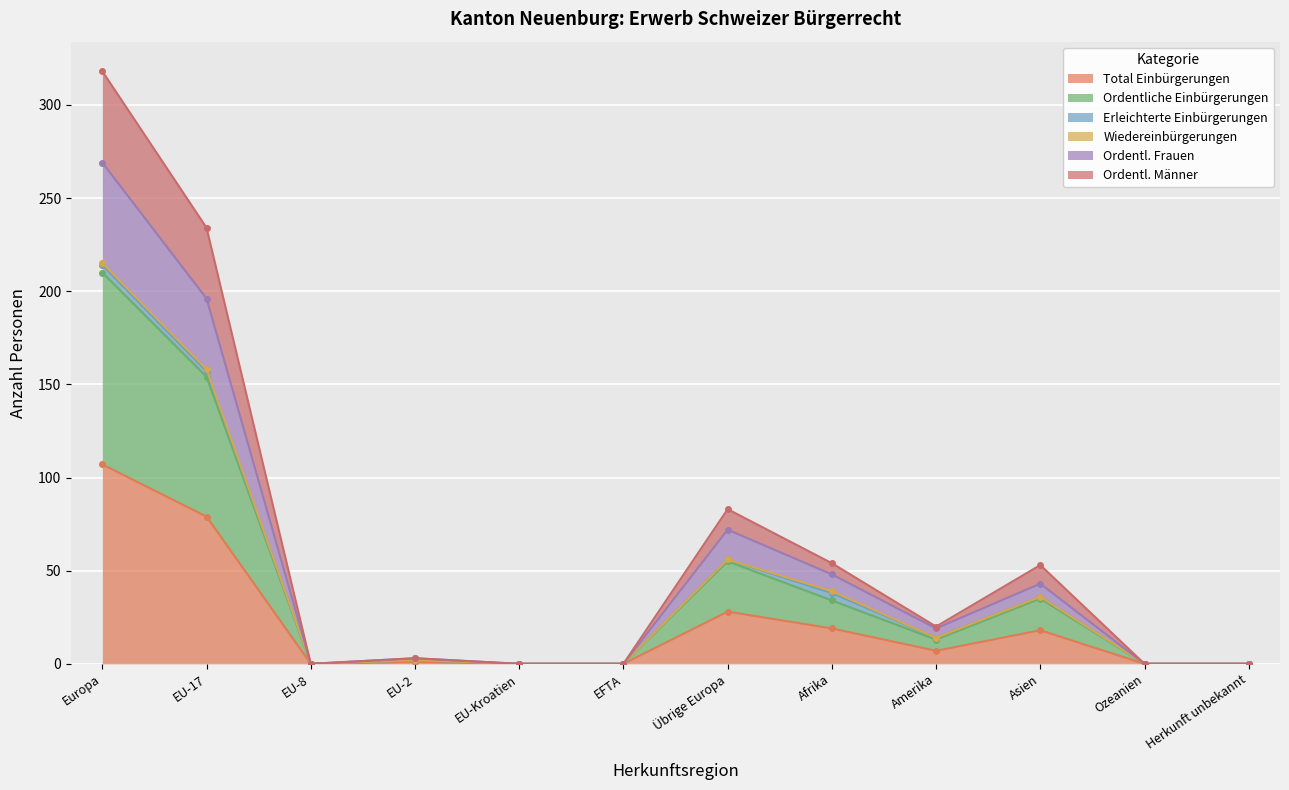

Is it true that Total Einbürgerungen equals 28 at Übrige Europa?

True